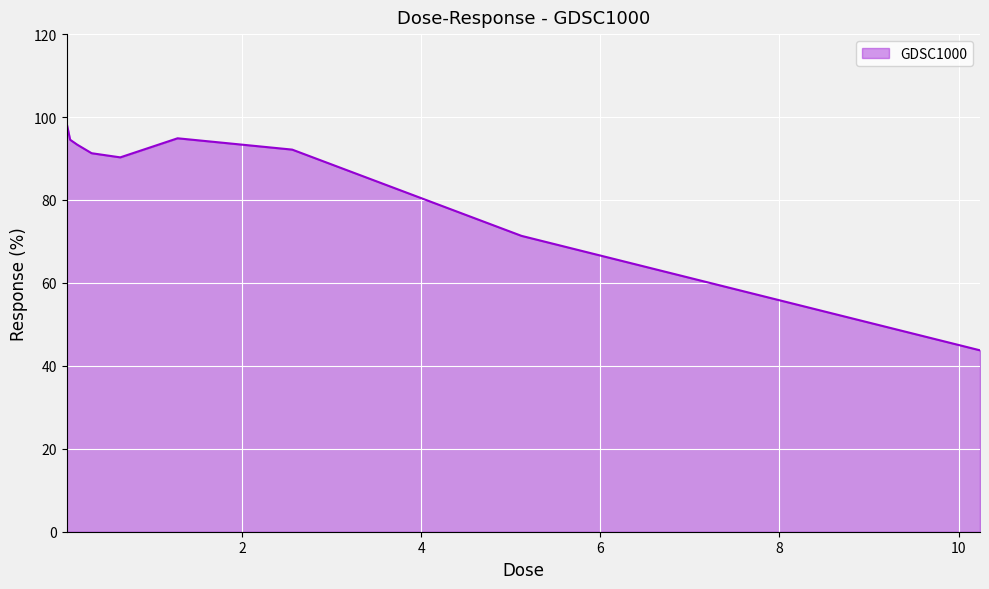

What is the greatest value displayed?

98.6